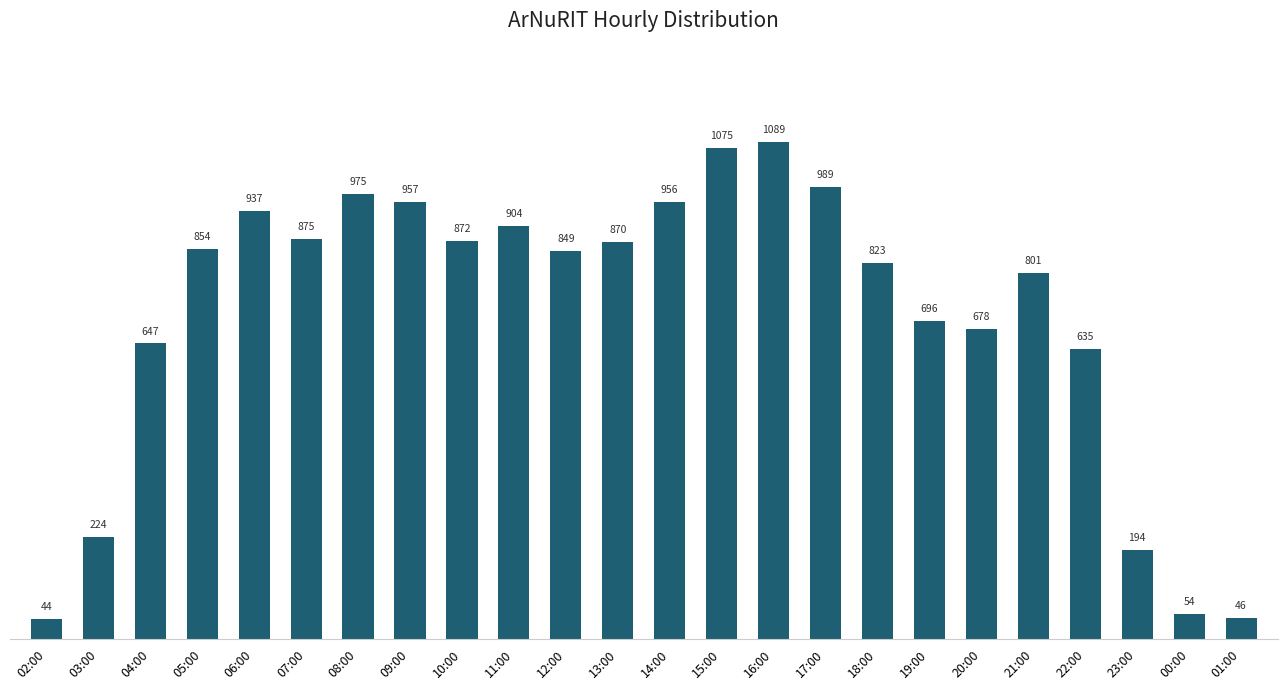

Where is the data nearest to the value 566?

22:00